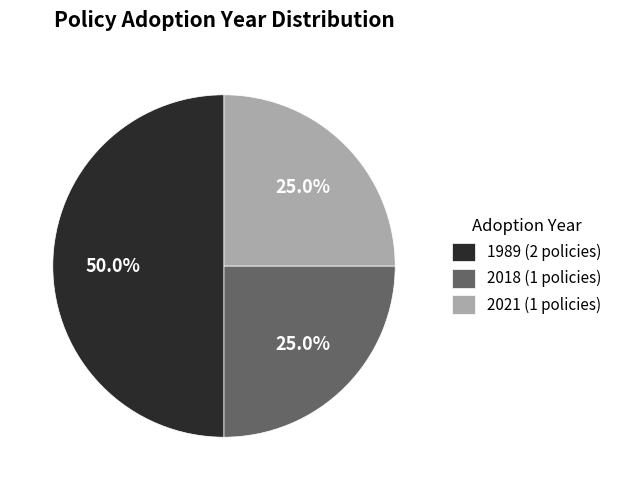

Count the number of slices in the pie.

3